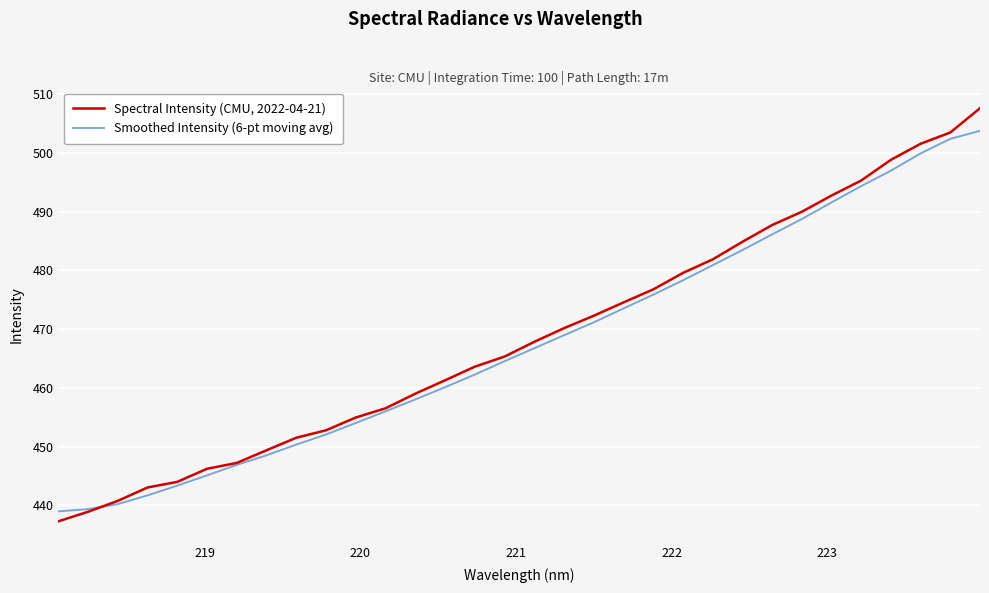

What is the sum of all Spectral Intensity (CMU, 2022-04-21) values?

14997.2